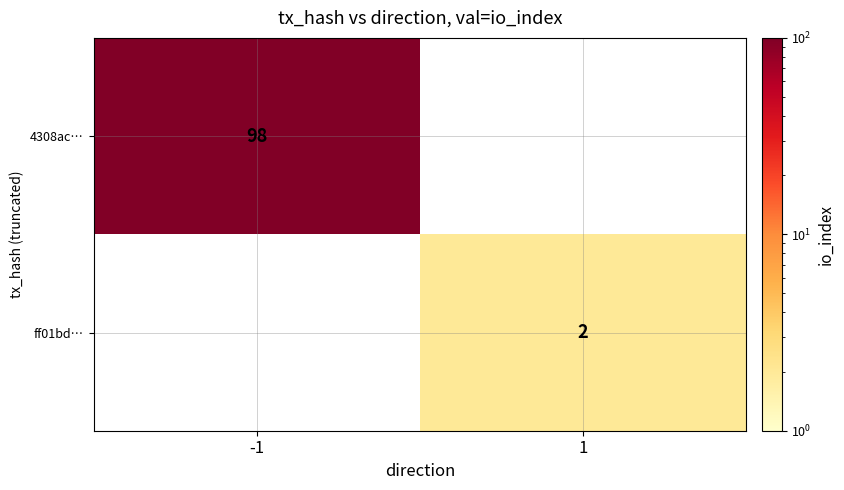

How many series are shown in this chart?

2